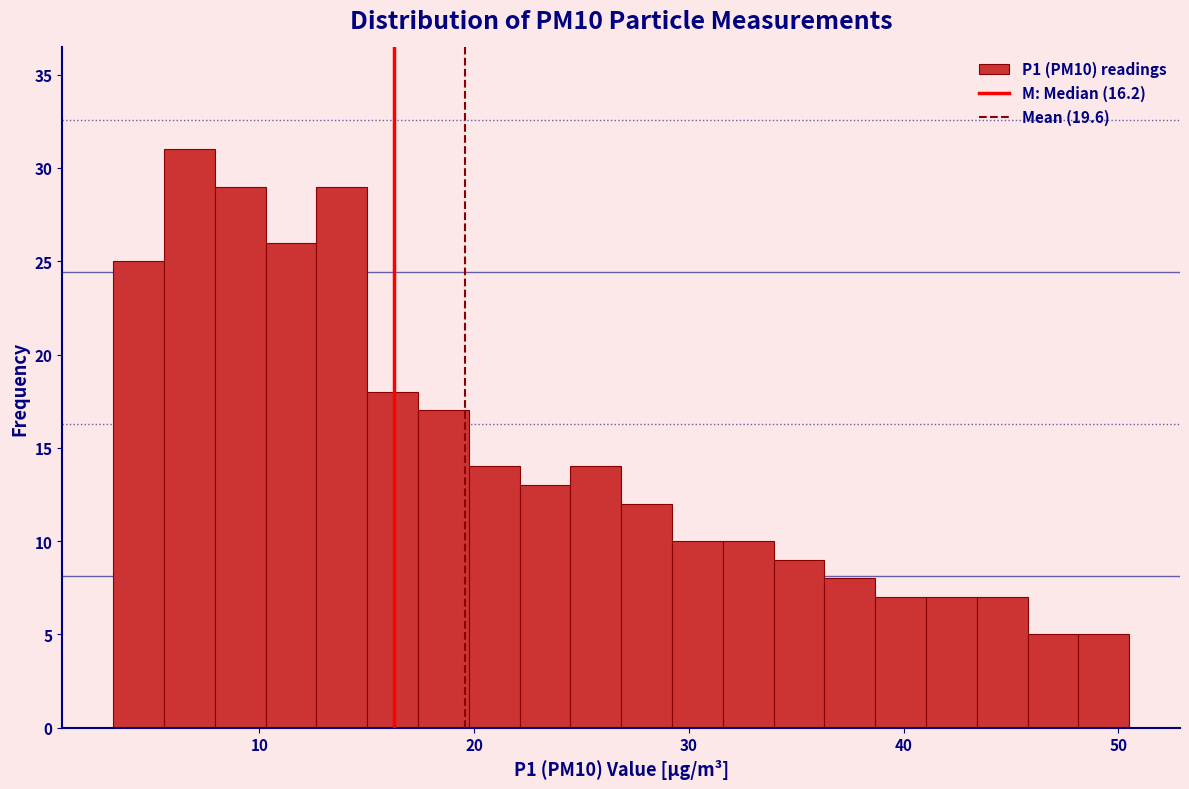

Read against the x-axis, roughly where is the centre of the tallest bar?

7